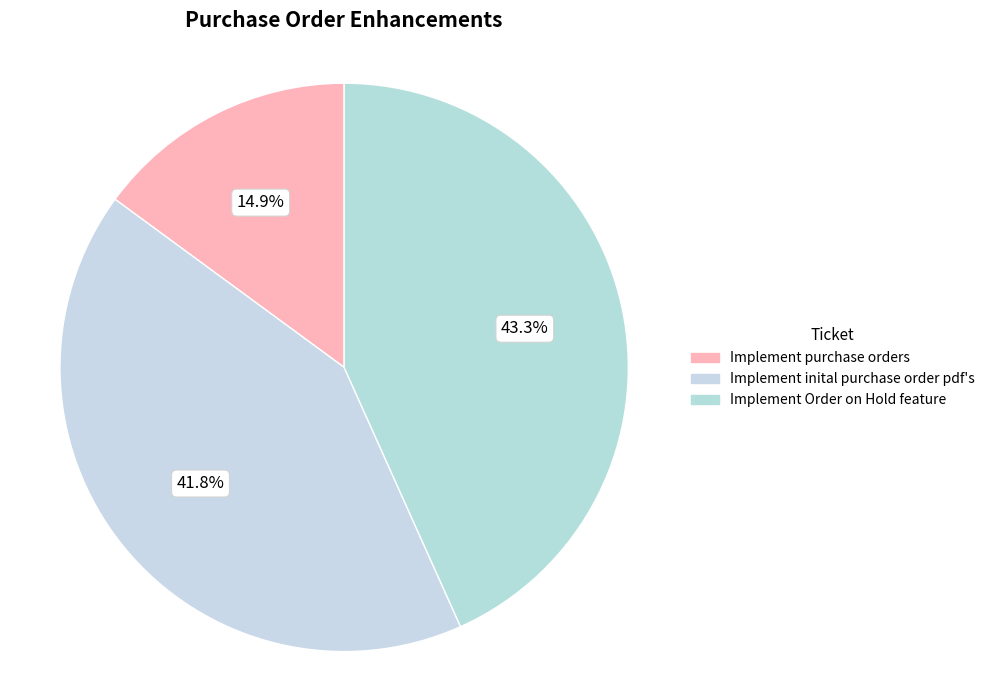

To the nearest percent, what is the combined percentage of Implement purchase orders and Implement Order on Hold feature?

58%